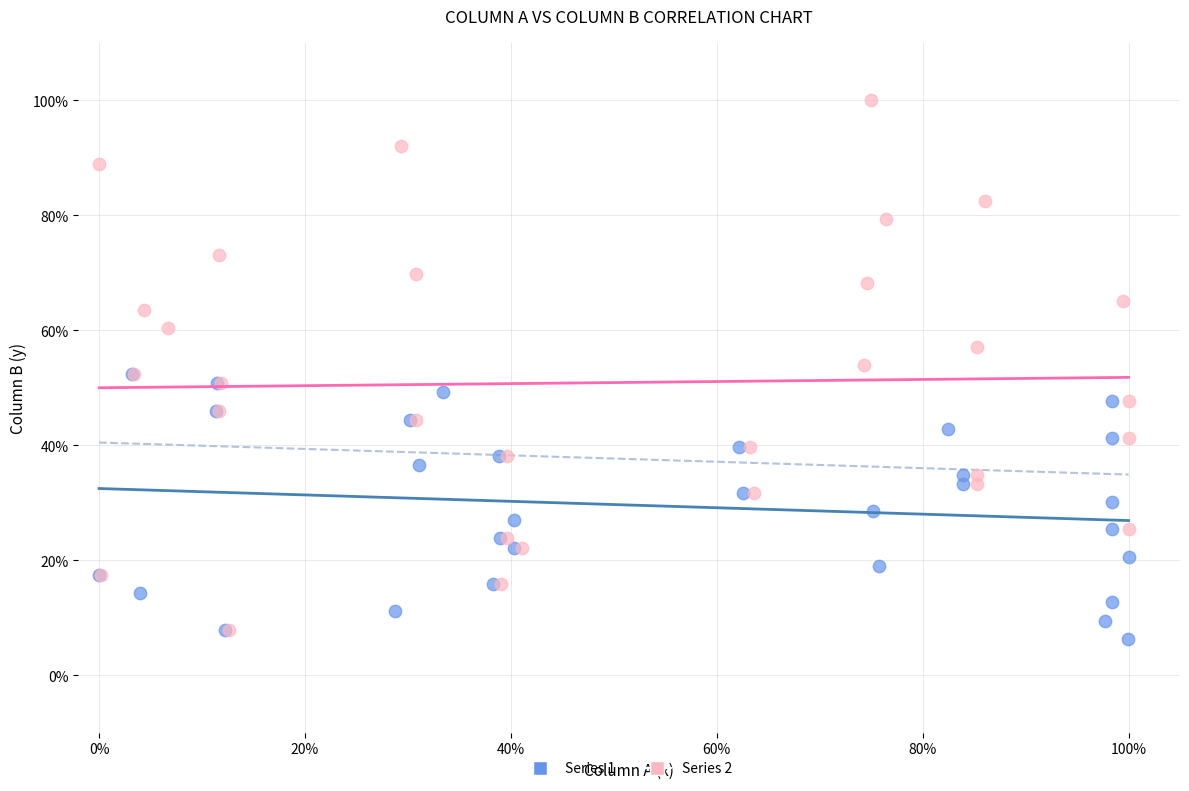

Which series has the widest spread of Y values?

Series 2